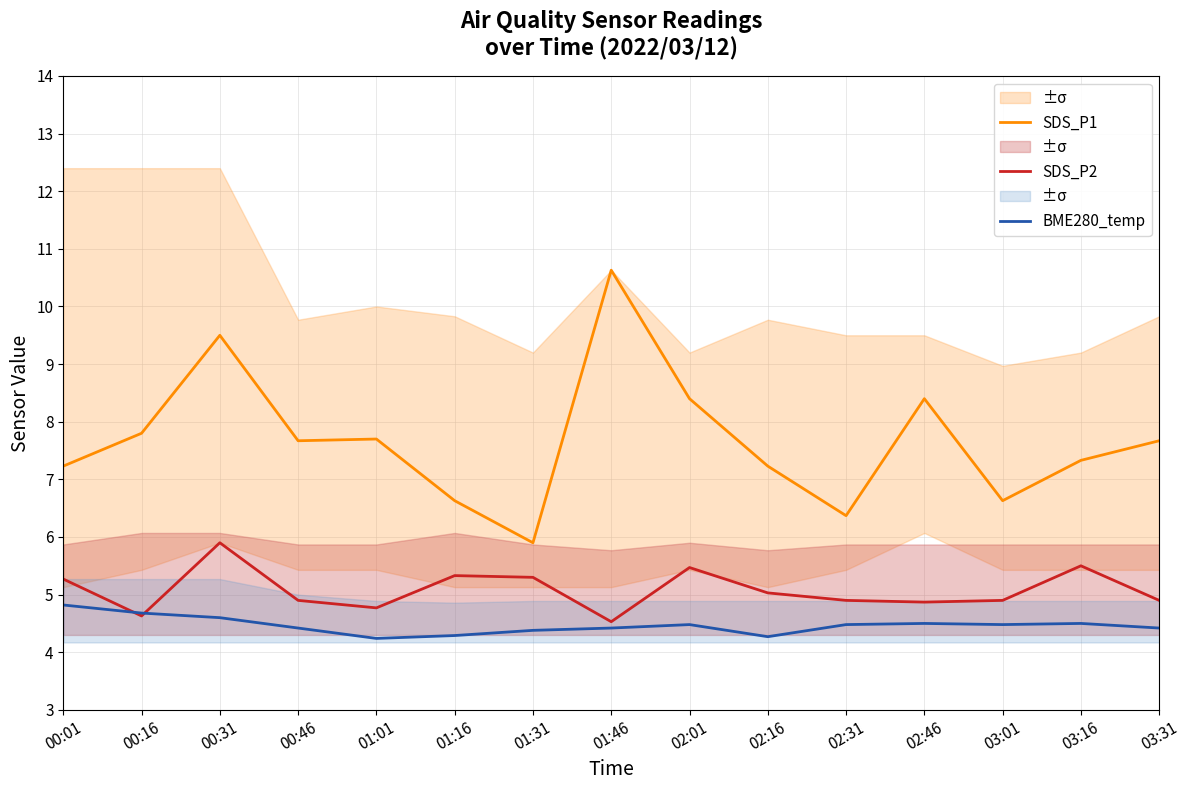

Is it true that BME280_temp equals 1.4 at 01:01?

False